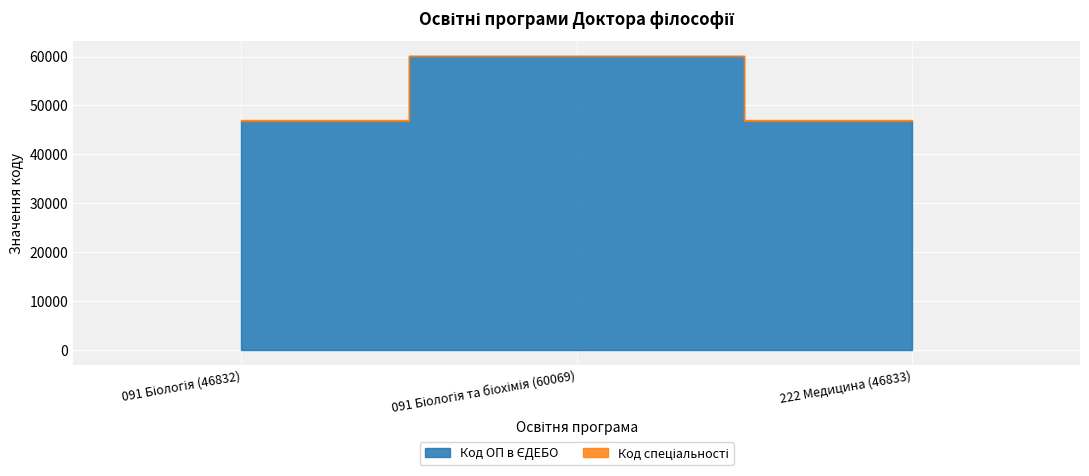

What are all the series names shown in the legend?

Код ОП в ЄДЕБО, Код спеціальності